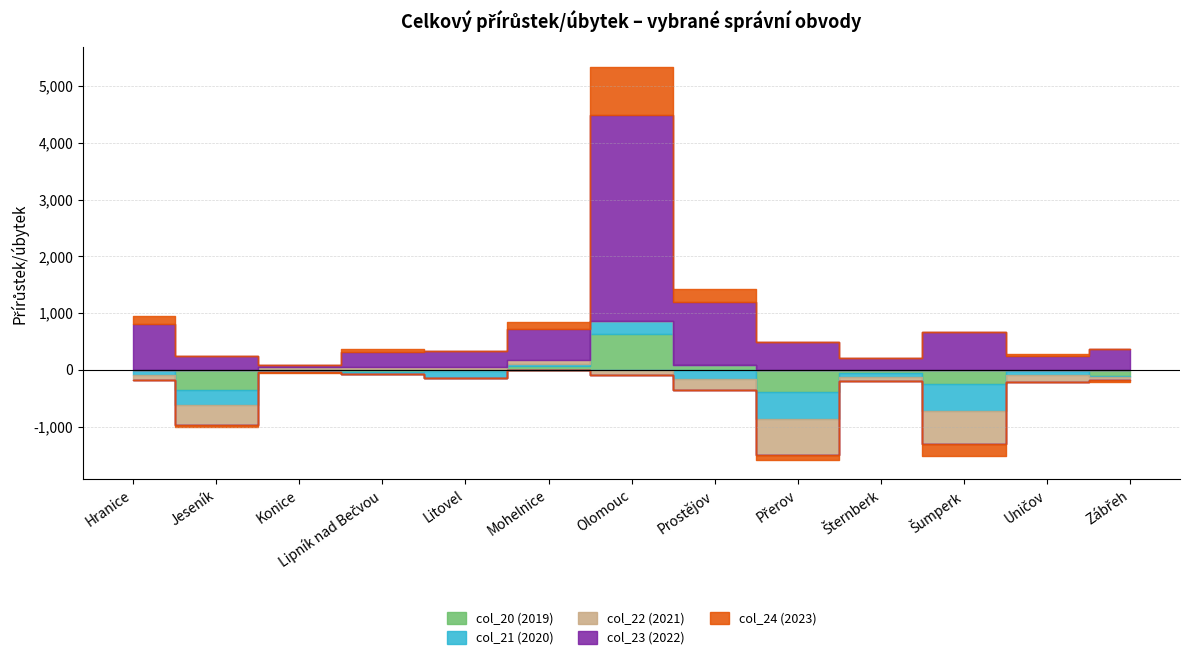

Rank the series by their maximum value, from lowest to highest.

col_22 (2021), col_21 (2020), col_20 (2019), col_24 (2023), col_23 (2022)